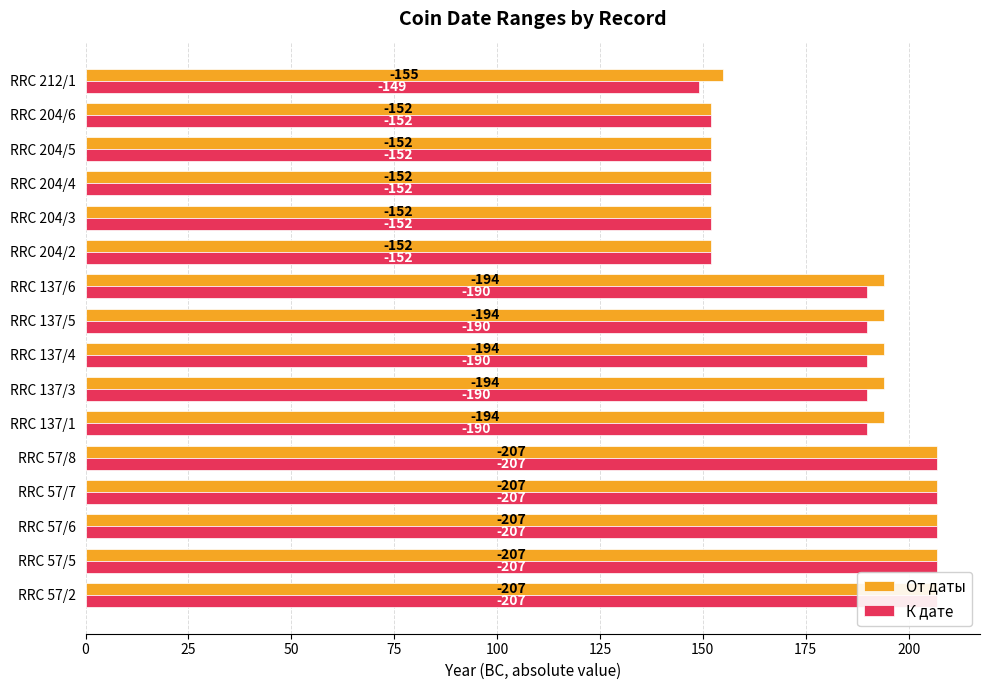

How many data points does each series have?

16